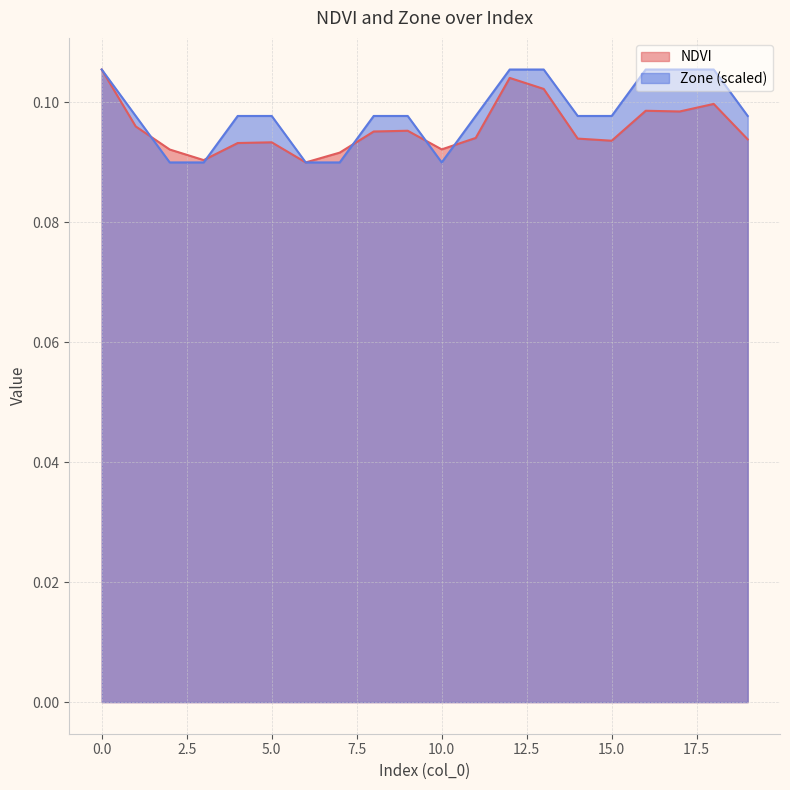

What is the value of the Zone point at the 11th from the left?

0.1